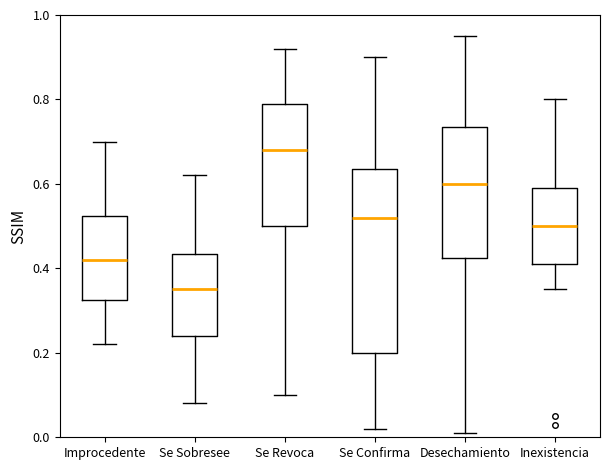

Where does the median line of the box for Se Confirma sit on the y-axis? The values are not printed on the chart, so give them approximately, as read against the axis.

0.52